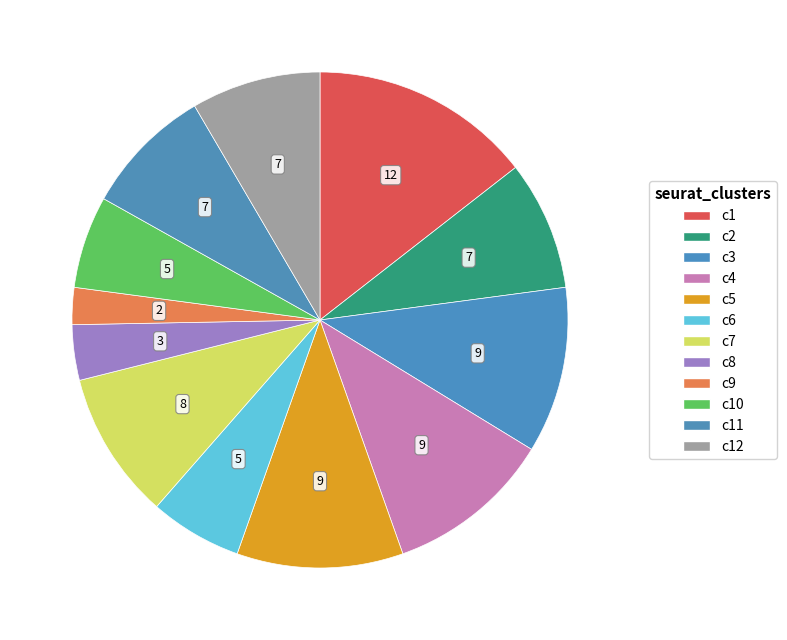

Is there a majority slice in this chart?

No